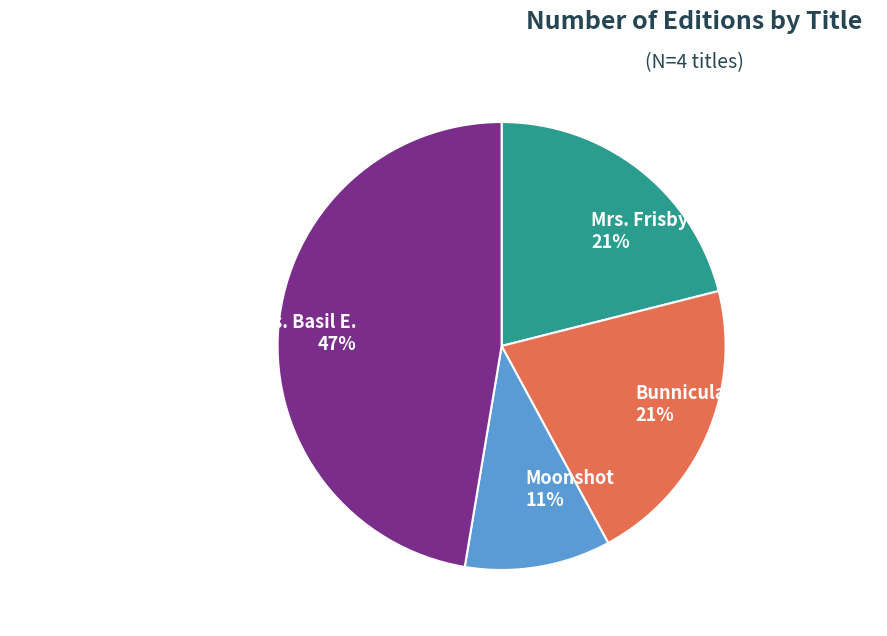

Combined, do Mrs. Frisby and the Rats of Nimh and Bunnicula account for over 50%?

No